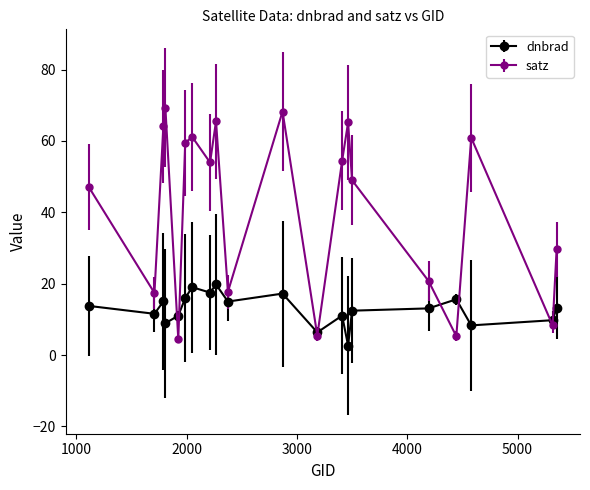

List the series in order of their peak value, lowest first.

dnbrad, satz